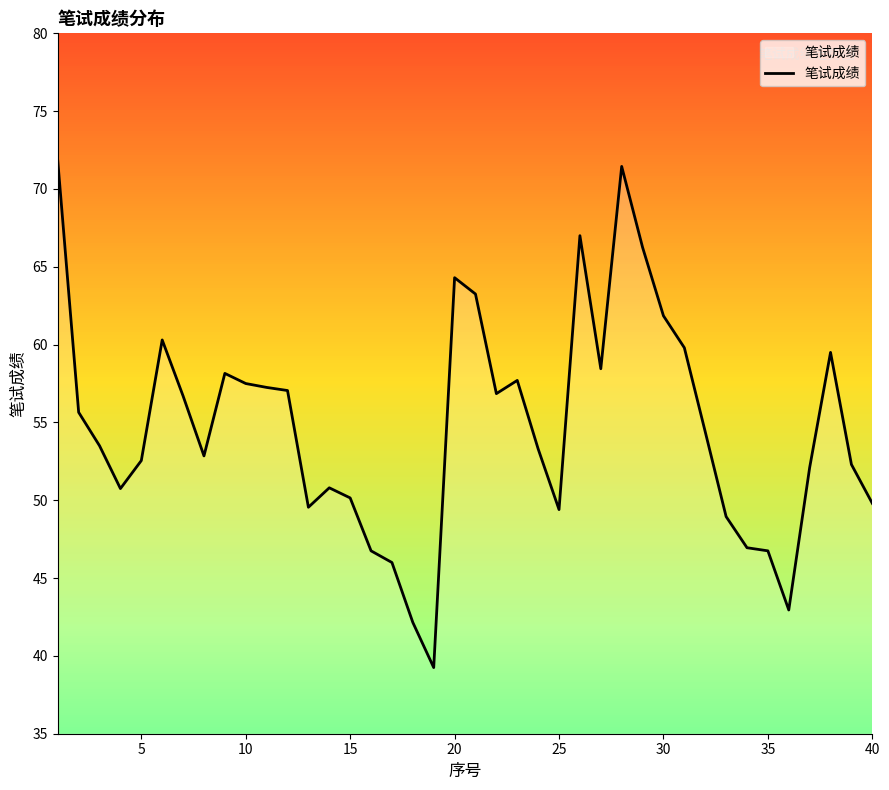

True or false: 笔试成绩 has a value of 43.2 at 30.

False